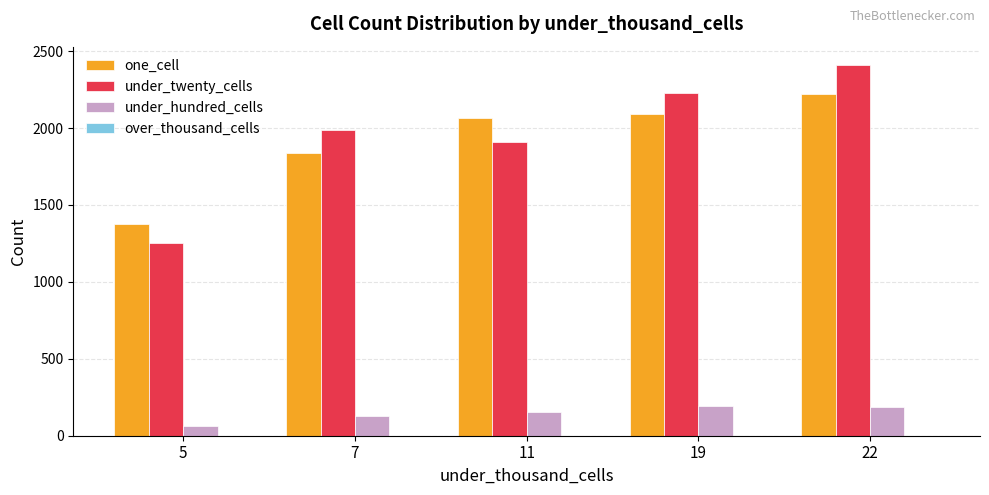

At 22, list the series in order from largest to smallest.

under_twenty_cells, one_cell, under_hundred_cells